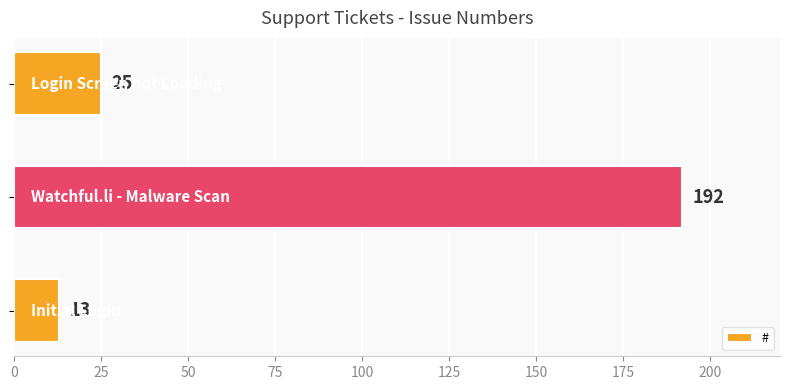

What is the sum of all values?

230